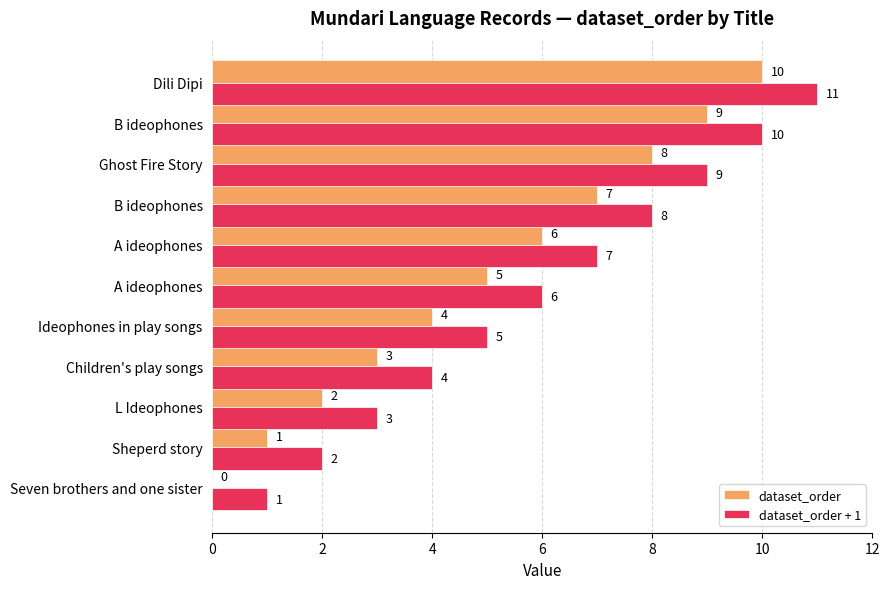

What is the maximum value for dataset_order?

10